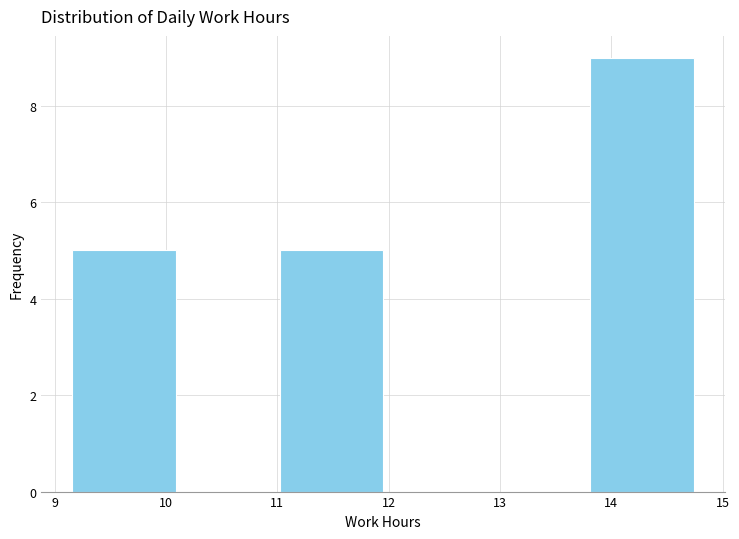

Reading left to right, transcribe this chart: for each bar, give the range it covers on the x-axis and its height. Neither the bar edges nor the heights are printed on the chart, so give them approximately, as read against the axes.

9.16 to 10.09: 5
10.09 to 11.02: 0
11.02 to 11.95: 5
11.95 to 12.88: 0
12.88 to 13.81: 0
13.81 to 14.74: 9